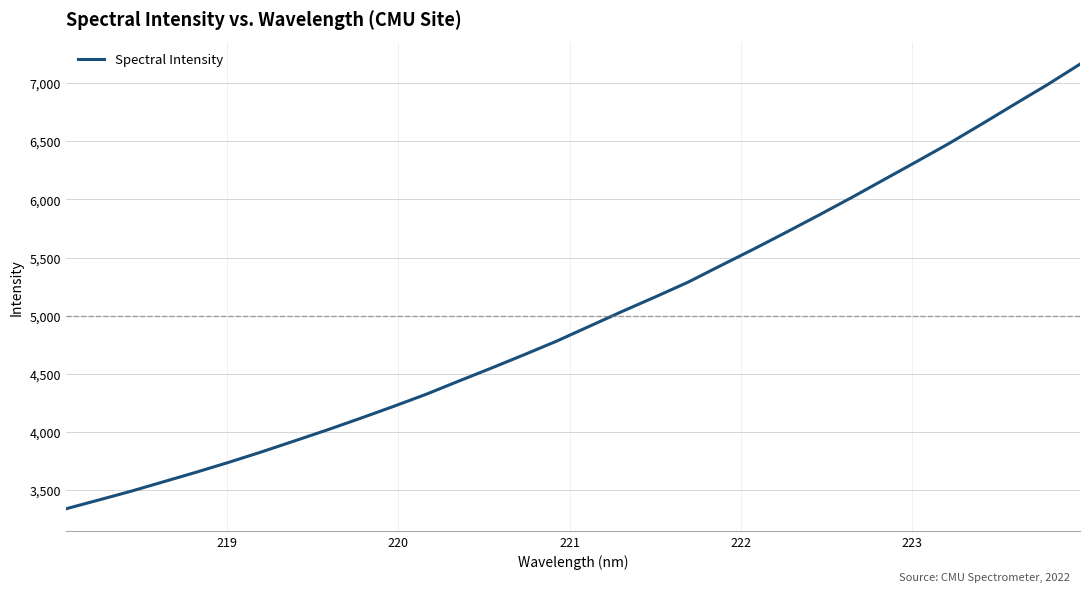

What is the maximum value shown in the chart?

7163.4